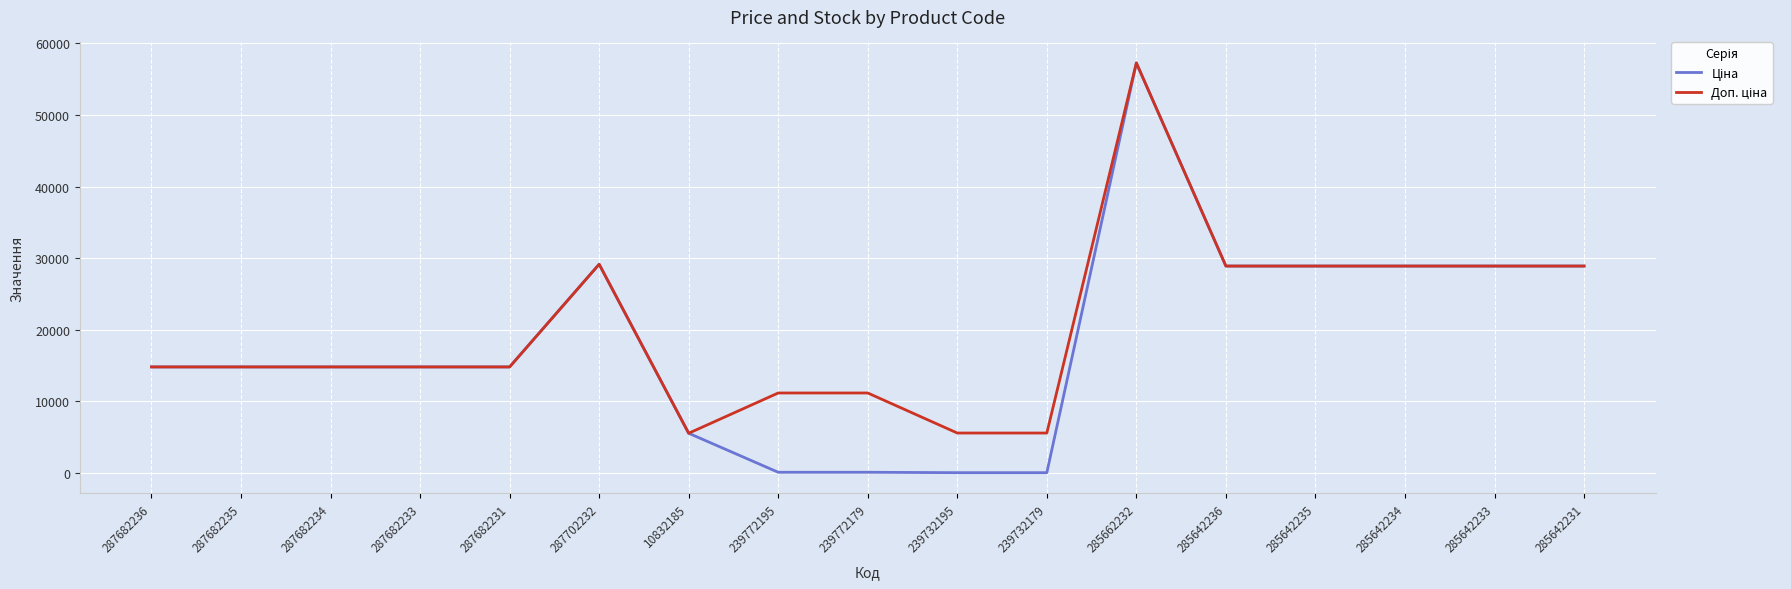

At which category is the sum across all series the highest?

285662232